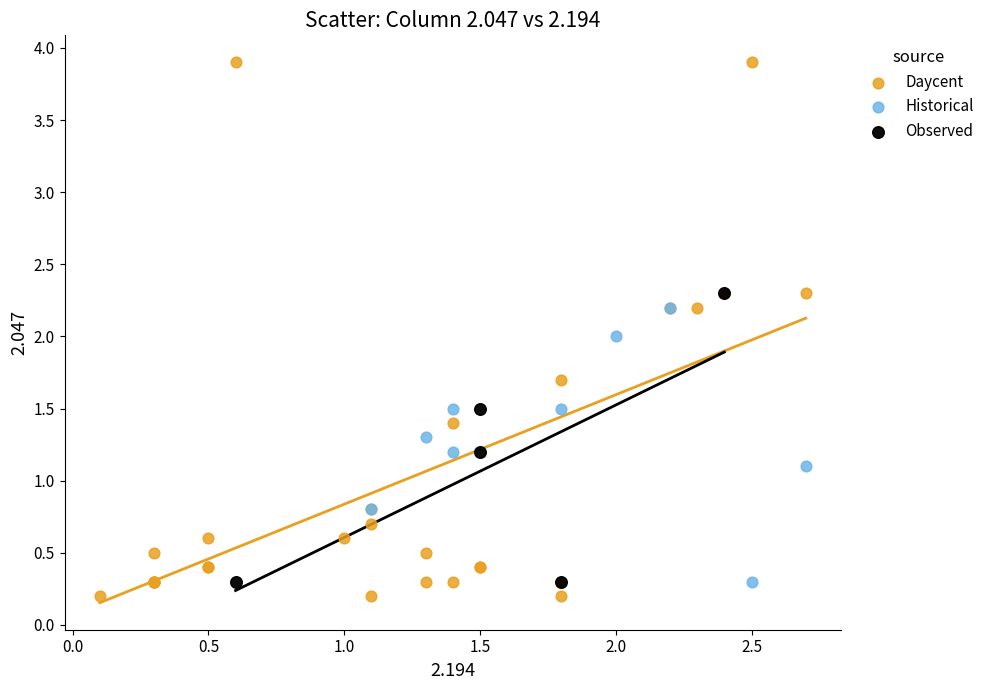

Which series reaches the maximum Y coordinate?

Daycent